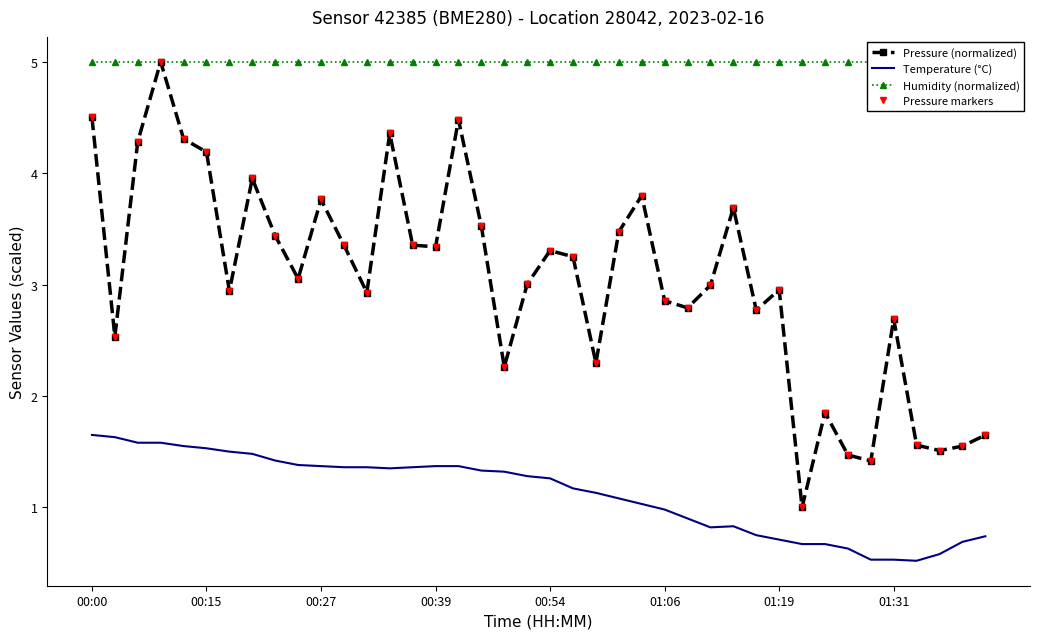

What is the smallest value displayed?

0.5